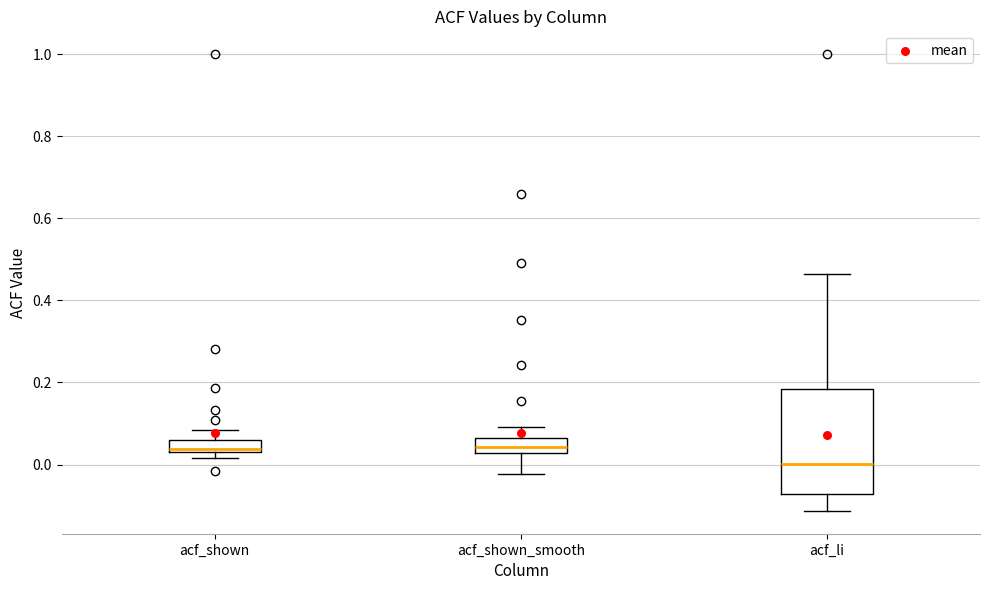

Which box is the tallest, from its lower edge to its upper edge?

acf_li